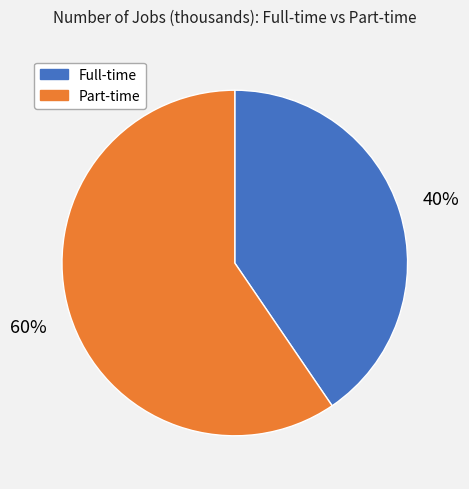

Which has a higher value, Part-time or Full-time?

Part-time